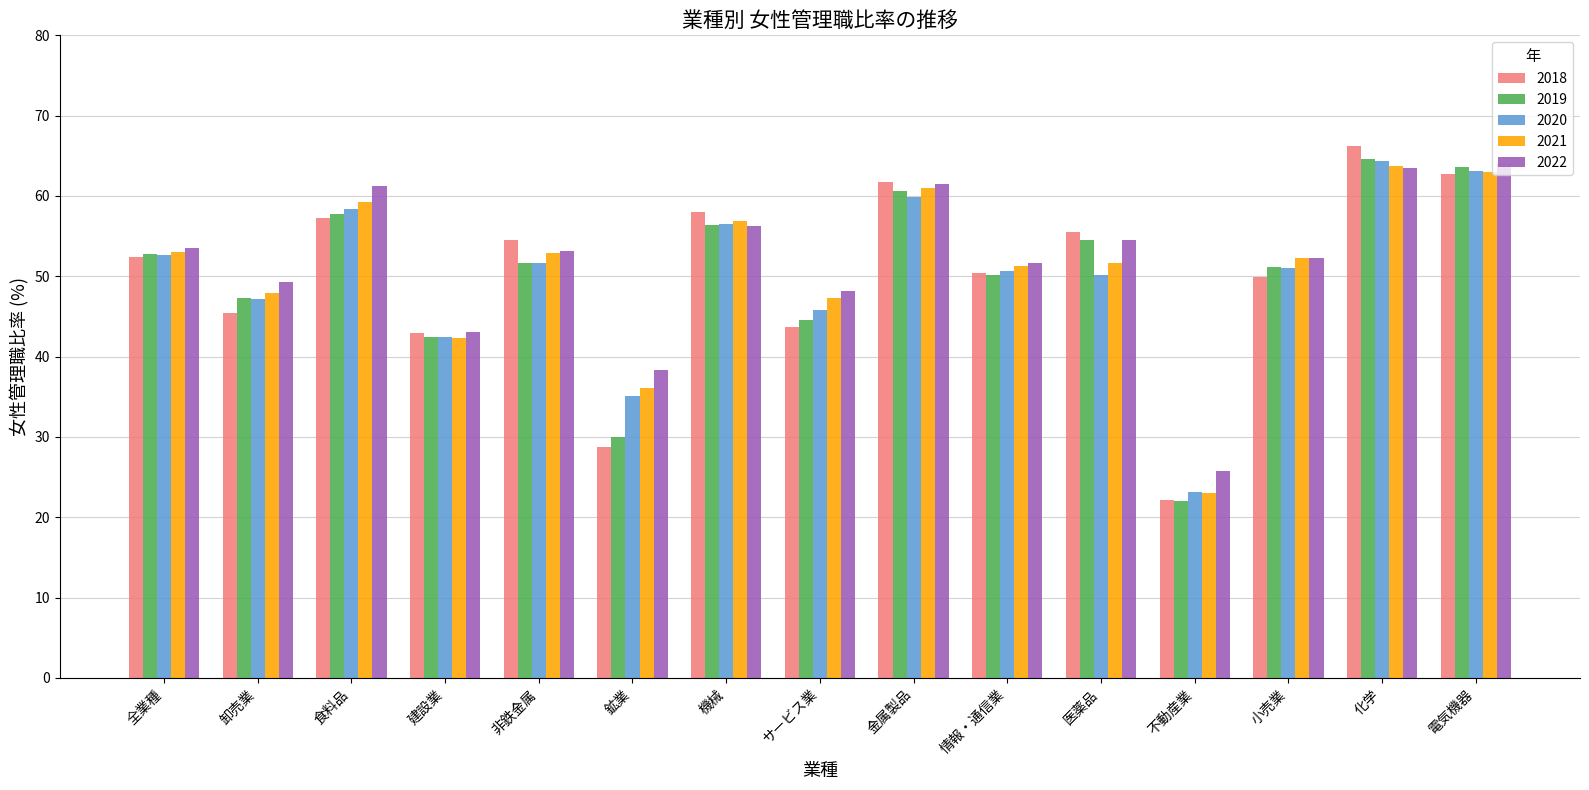

How many series are shown in this chart?

5